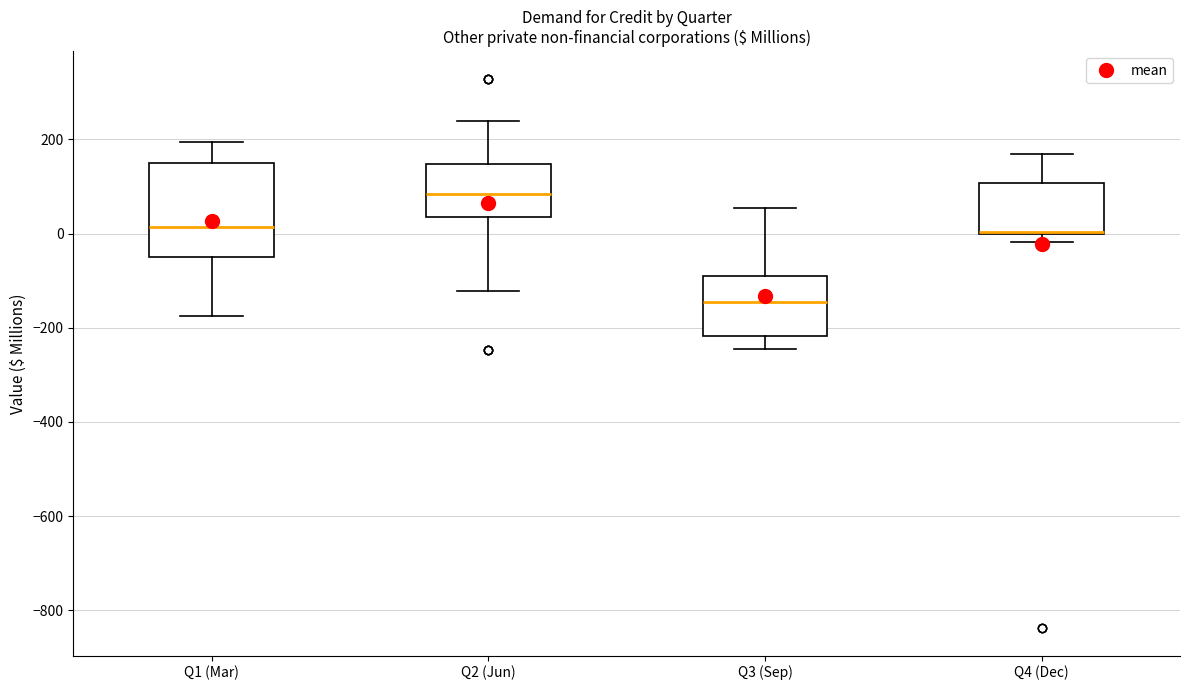

Reading left to right, transcribe this box plot: for each box, give where its median line is, the range the box spans, and where its two whiskers end, as read against the y-axis. The values are not printed on the chart, so give them approximately, as read against the axis.

Q1 (Mar): median 20, box -40 to 160, whiskers -180 to 200
Q2 (Jun): median 80, box 40 to 140, whiskers -120 to 240
Q3 (Sep): median -140, box -220 to -80, whiskers -240 to 60
Q4 (Dec): median 0, box 0 to 100, whiskers -20 to 160